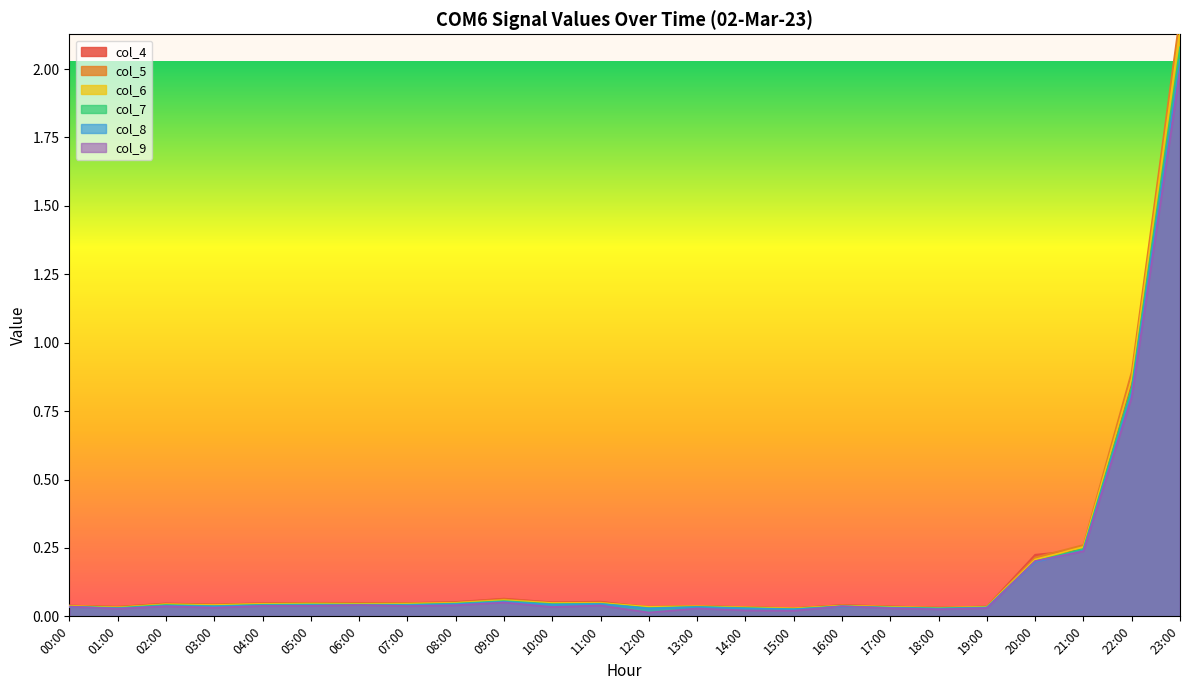

Reading right to left, list all the values displayed in this chart.

col_4: 23:00=2.0	22:00=0.9	21:00=0.2	20:00=0.2	19:00=0.0	18:00=0.0	17:00=0.0	16:00=0.0	15:00=0.0	14:00=0.0	13:00=0.0	12:00=0.0	11:00=0.1	10:00=0.1	09:00=0.1	08:00=0.1	07:00=0.0	06:00=0.0	05:00=0.0	04:00=0.0	03:00=0.0	02:00=0.0	01:00=0.0	00:00=0.0
col_5: 23:00=2.2	22:00=0.9	21:00=0.3	20:00=0.2	19:00=0.0	18:00=0.0	17:00=0.0	16:00=0.0	15:00=0.0	14:00=0.0	13:00=0.0	12:00=0.0	11:00=0.1	10:00=0.1	09:00=0.1	08:00=0.1	07:00=0.0	06:00=0.0	05:00=0.0	04:00=0.0	03:00=0.0	02:00=0.0	01:00=0.0	00:00=0.0
col_6: 23:00=2.1	22:00=0.9	21:00=0.3	20:00=0.2	19:00=0.0	18:00=0.0	17:00=0.0	16:00=0.0	15:00=0.0	14:00=0.0	13:00=0.0	12:00=0.0	11:00=0.0	10:00=0.0	09:00=0.1	08:00=0.0	07:00=0.0	06:00=0.0	05:00=0.0	04:00=0.0	03:00=0.0	02:00=0.0	01:00=0.0	00:00=0.0
col_7: 23:00=2.1	22:00=0.8	21:00=0.2	20:00=0.2	19:00=0.0	18:00=0.0	17:00=0.0	16:00=0.0	15:00=0.0	14:00=0.0	13:00=0.0	12:00=0.0	11:00=0.0	10:00=0.0	09:00=0.1	08:00=0.0	07:00=0.0	06:00=0.0	05:00=0.0	04:00=0.0	03:00=0.0	02:00=0.0	01:00=0.0	00:00=0.0
col_8: 23:00=2.0	22:00=0.8	21:00=0.2	20:00=0.2	19:00=0.0	18:00=0.0	17:00=0.0	16:00=0.0	15:00=0.0	14:00=0.0	13:00=0.0	12:00=0.0	11:00=0.0	10:00=0.0	09:00=0.1	08:00=0.0	07:00=0.0	06:00=0.0	05:00=0.0	04:00=0.0	03:00=0.0	02:00=0.0	01:00=0.0	00:00=0.0
col_9: 23:00=2.0	22:00=0.8	21:00=0.2	20:00=0.2	19:00=0.0	18:00=0.0	17:00=0.0	16:00=0.0	15:00=0.0	14:00=0.0	13:00=0.0	12:00=0.0	11:00=0.0	10:00=0.0	09:00=0.1	08:00=0.0	07:00=0.0	06:00=0.0	05:00=0.0	04:00=0.0	03:00=0.0	02:00=0.0	01:00=0.0	00:00=0.0